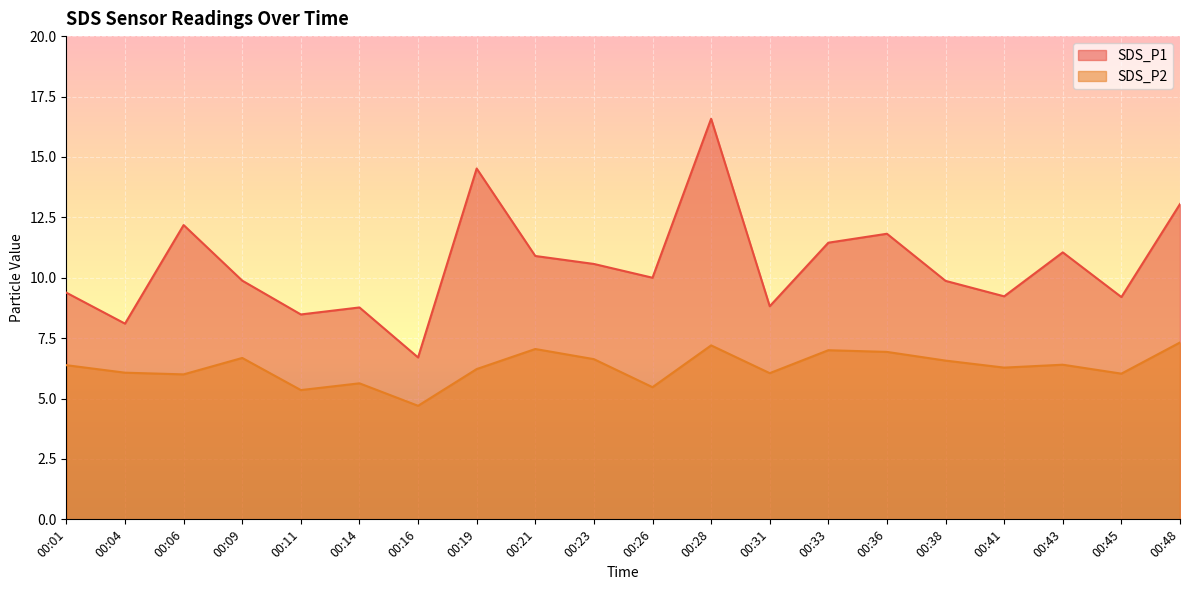

What is the difference between the SDS_P2 values at 00:11 and 00:38?

1.2